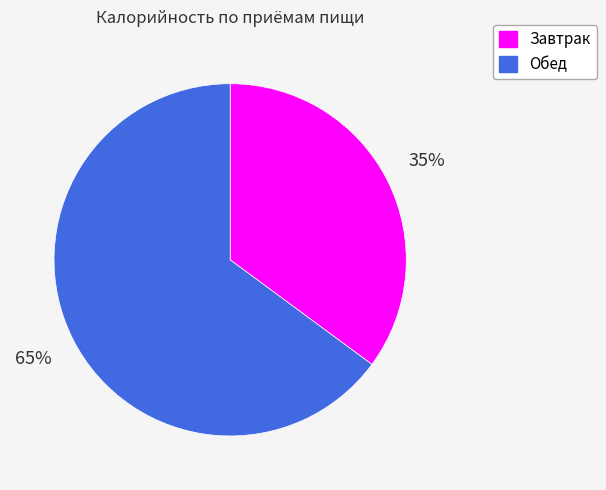

Count the number of slices in the pie.

2